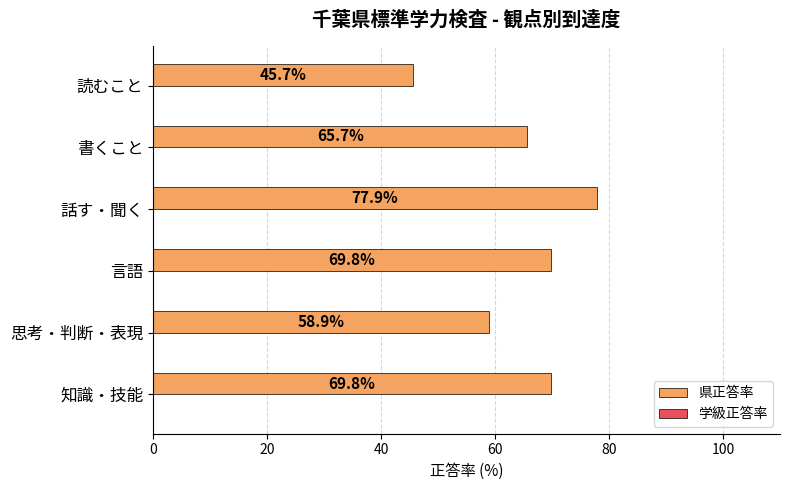

Approximately how many times larger is the value at 言語 compared to 話す・聞く?

0.9